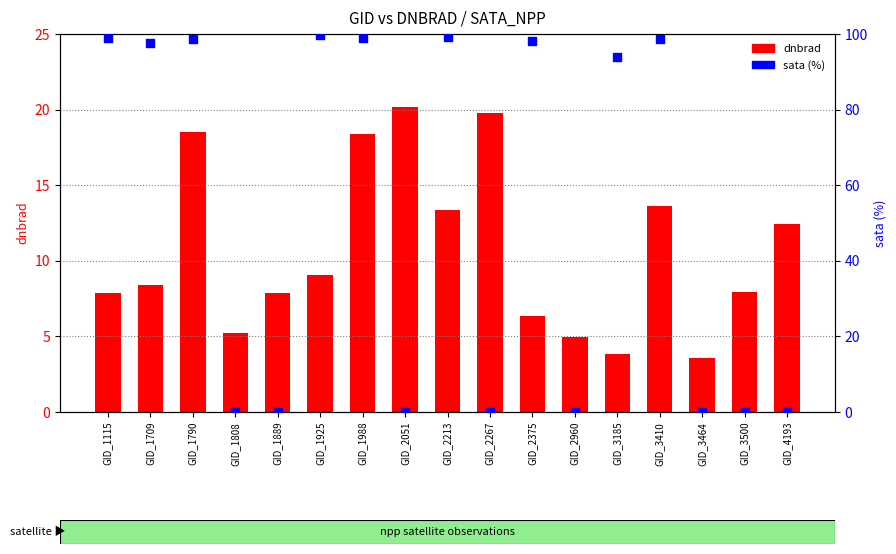

Which series has the largest Y range (max minus min)?

sata (%)